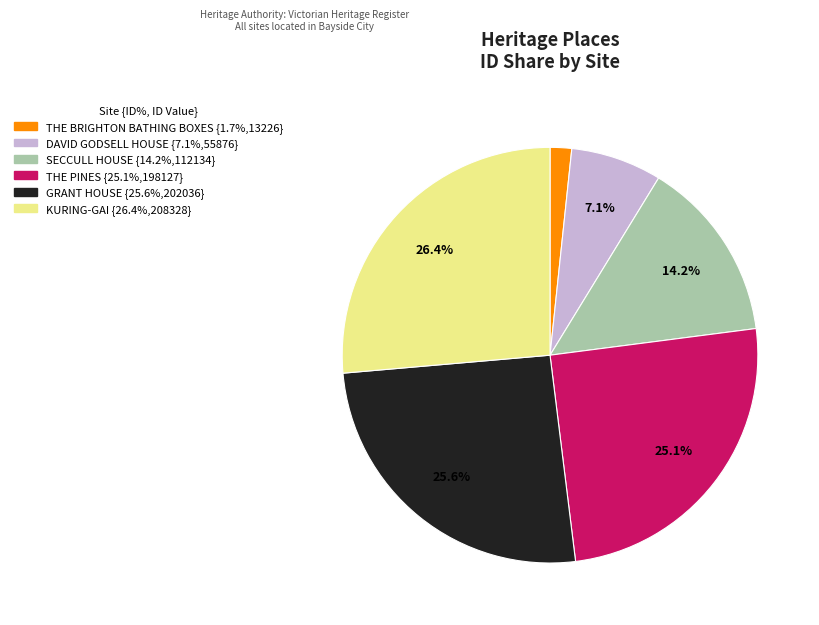

To the nearest percent, what percentage of the pie is DAVID GODSELL HOUSE?

7%